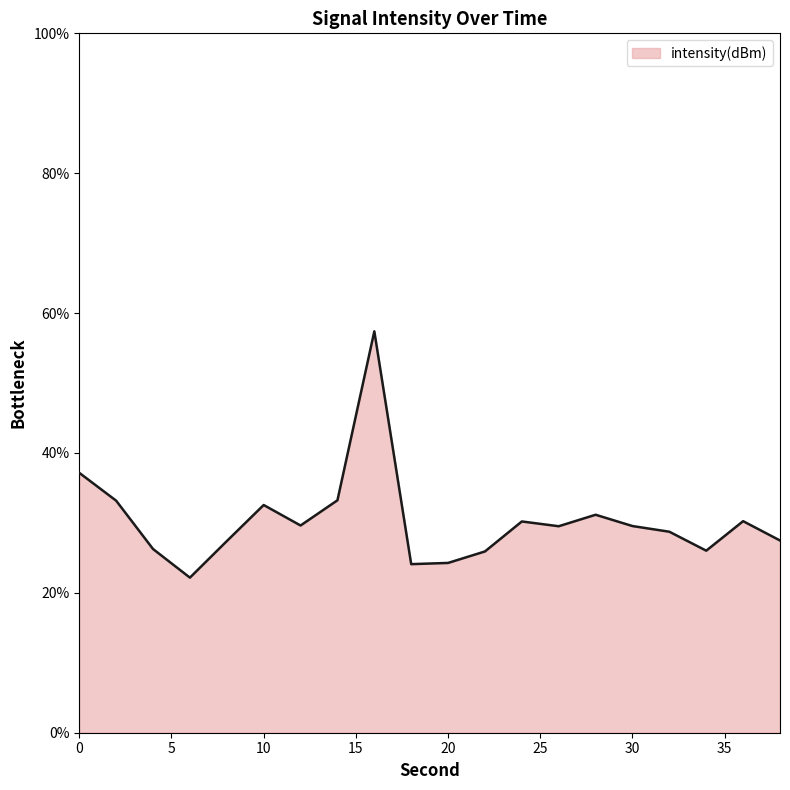

What is the maximum value shown in the chart?

57.4